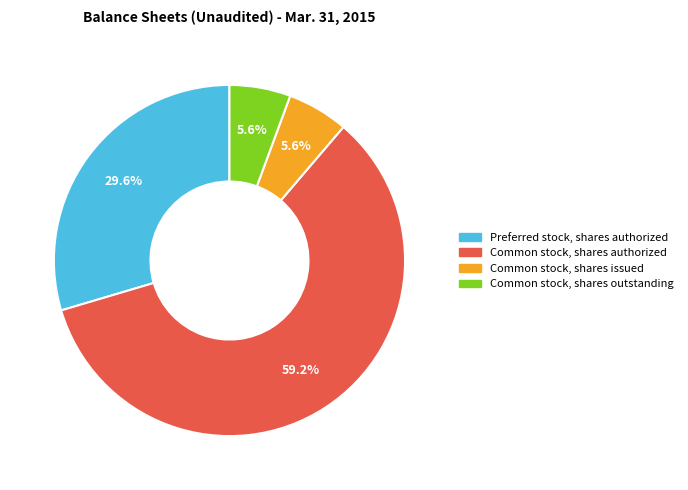

Is there a majority slice in this chart?

Yes